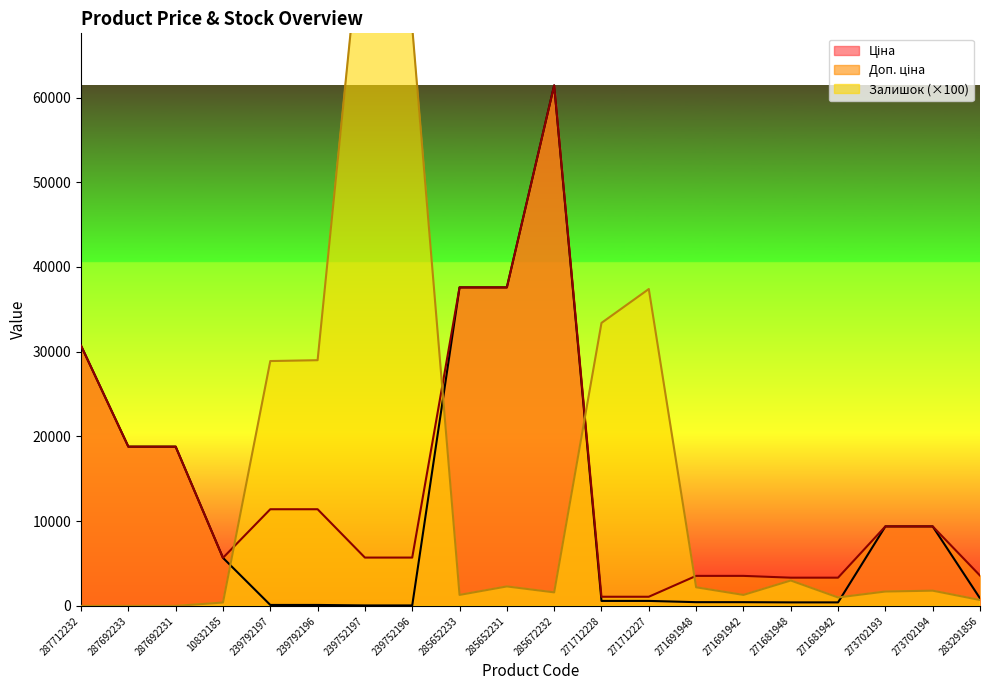

Rank the categories by Доп. ціна value from lowest to highest.

271712228, 271712227, 271681948, 271681942, 271691948, 271691942, 283291856, 10832185, 239752197, 239752196, 273702193, 273702194, 239792197, 239792196, 287692233, 287692231, 287712232, 285652233, 285652231, 285672232